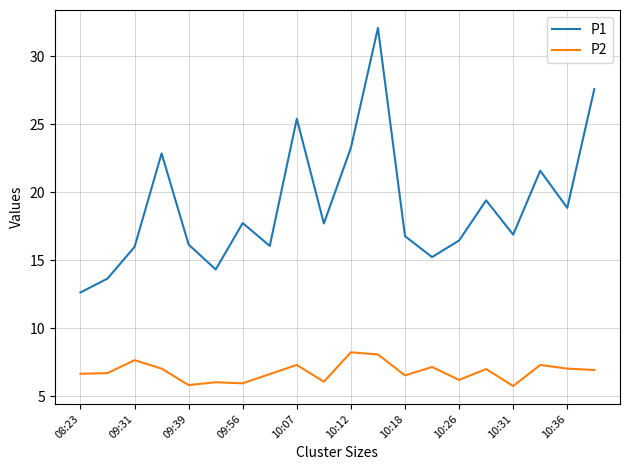

True or false: P2 and P1 intersect in this chart.

False